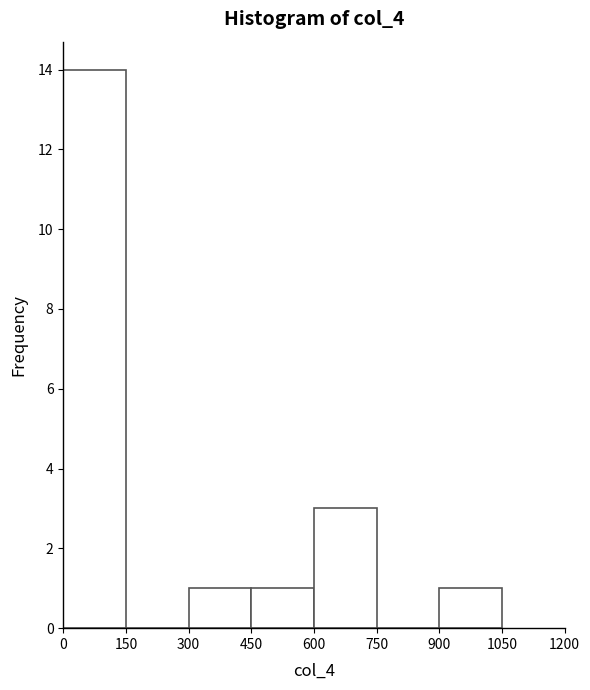

Over which range of the x-axis is the bar tallest?

0 to 150